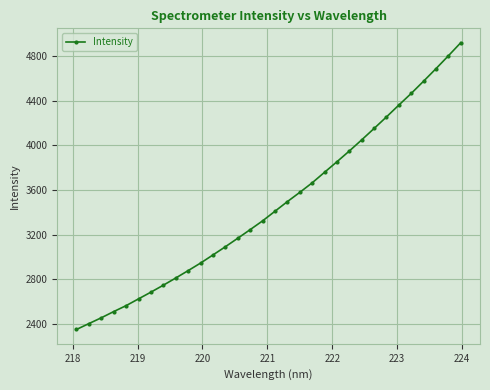

How many lines are shown in the chart?

1